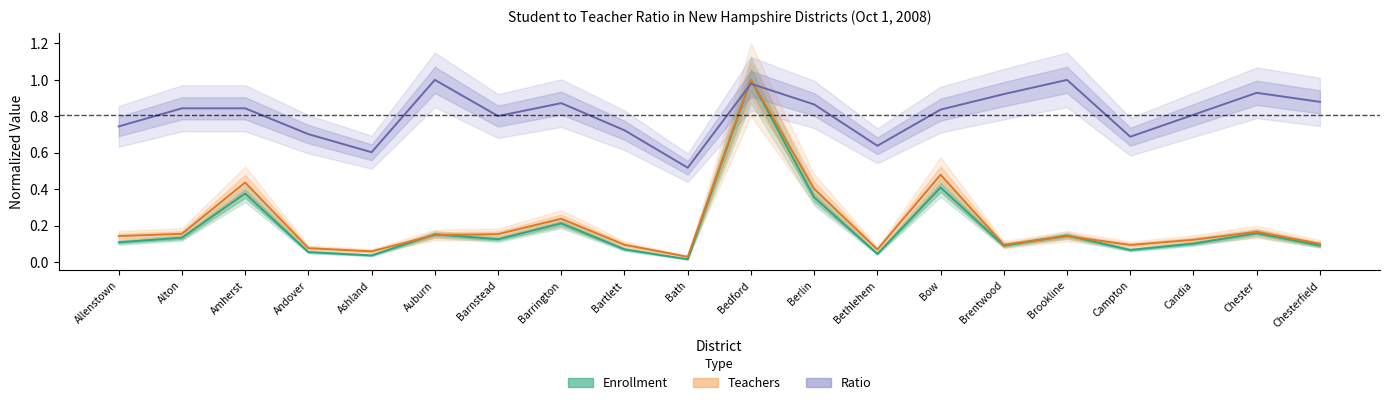

What is the sum of all Enrollment (normalized) values?

3.7